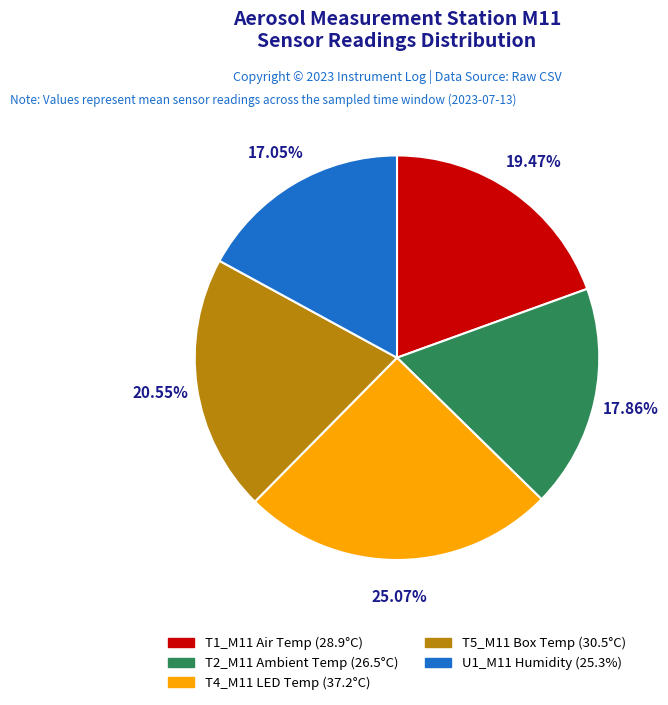

Is there any slice that represents more than half of the pie?

No